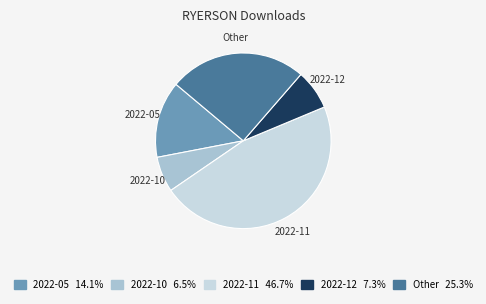

Is there any slice that represents more than half of the pie?

No